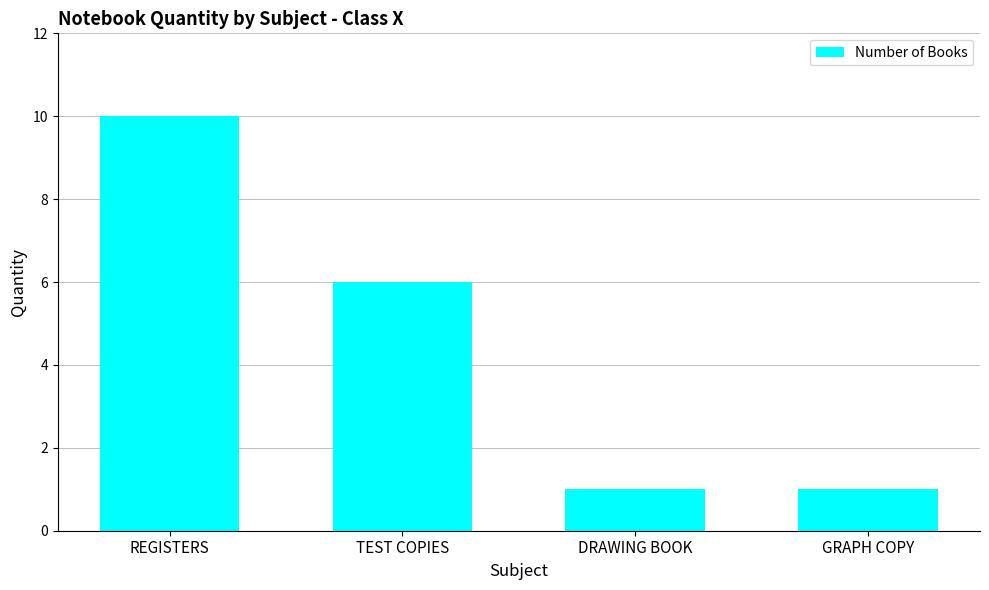

Reading left to right, list all the values displayed in this chart.

10	6	1	1